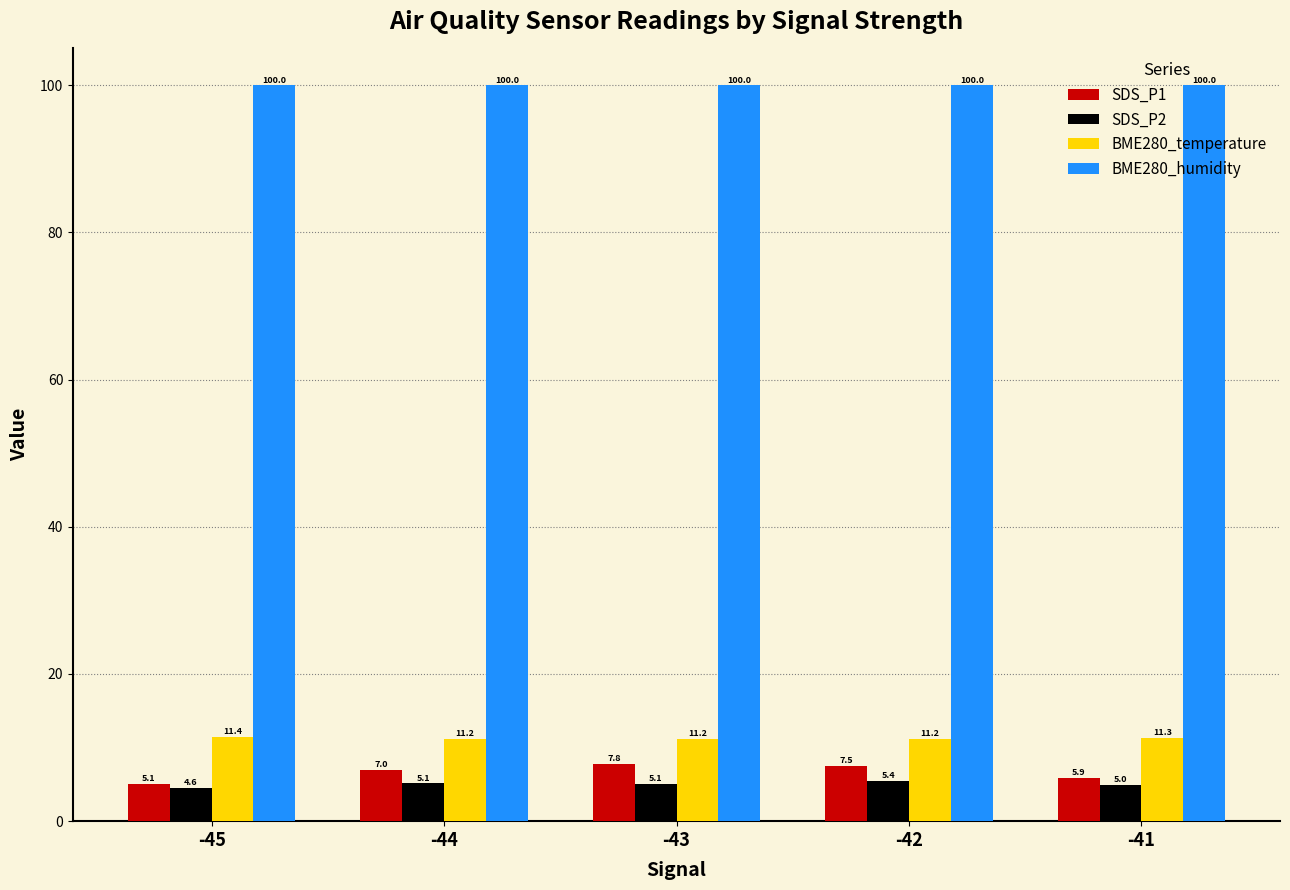

Is the value of BME280_humidity at -44 greater than the value of BME280_temperature at -41?

Yes